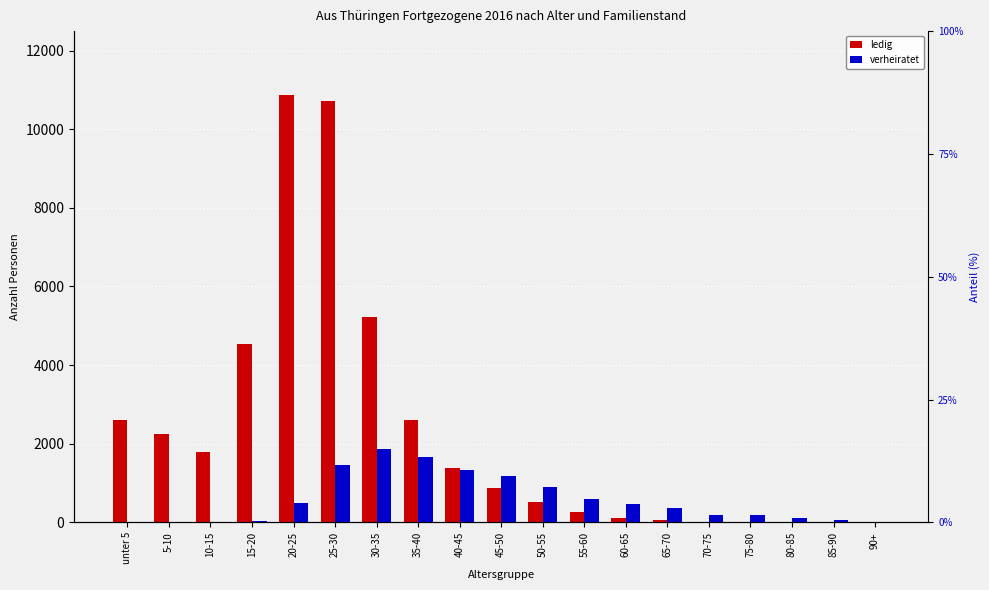

What is the total value across all series at 85-90?

83